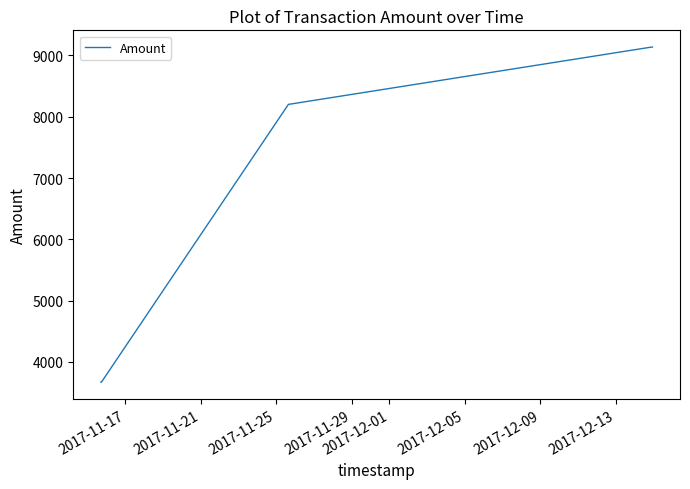

What is the minimum value shown in the chart?

3670.6